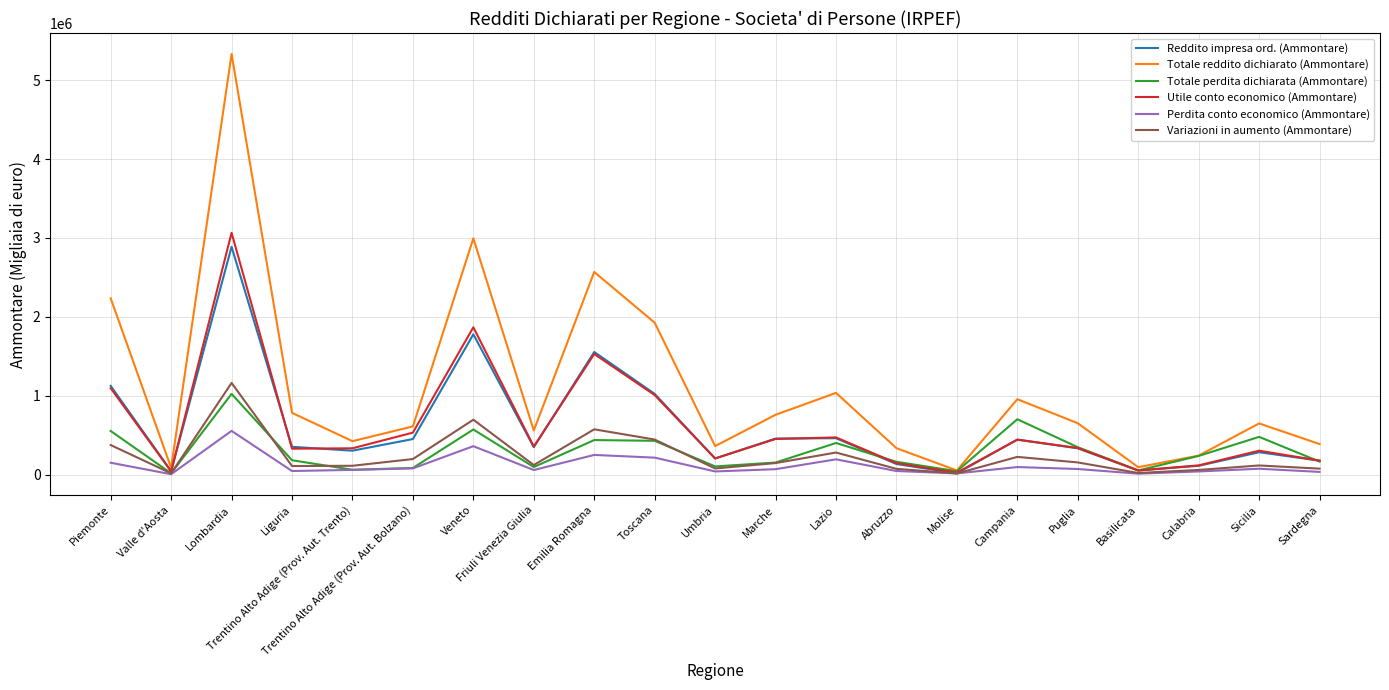

How many lines are shown in the chart?

6